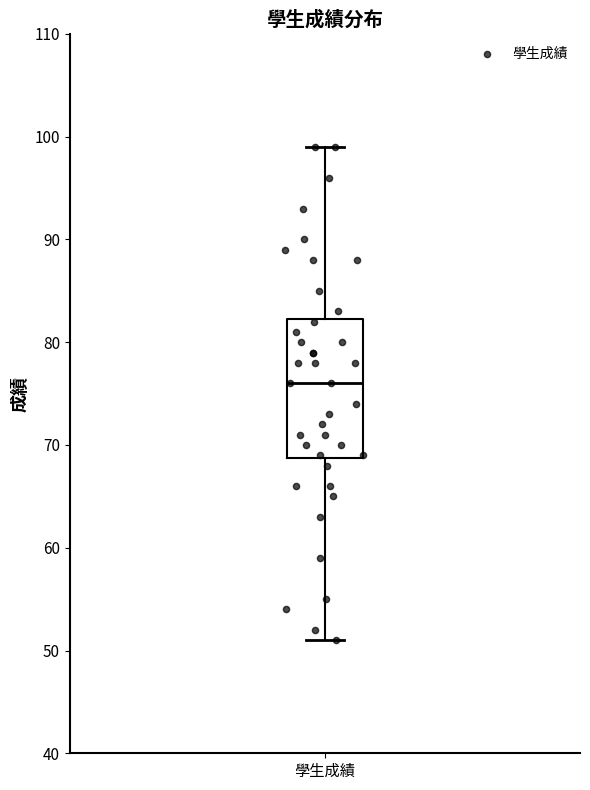

Transcribe this box plot: give where the median line is, the range the box spans, and where the two whiskers end, as read against the y-axis. The values are not printed on the chart, so give them approximately, as read against the axis.

median 76, box 69 to 82, whiskers 51 to 99